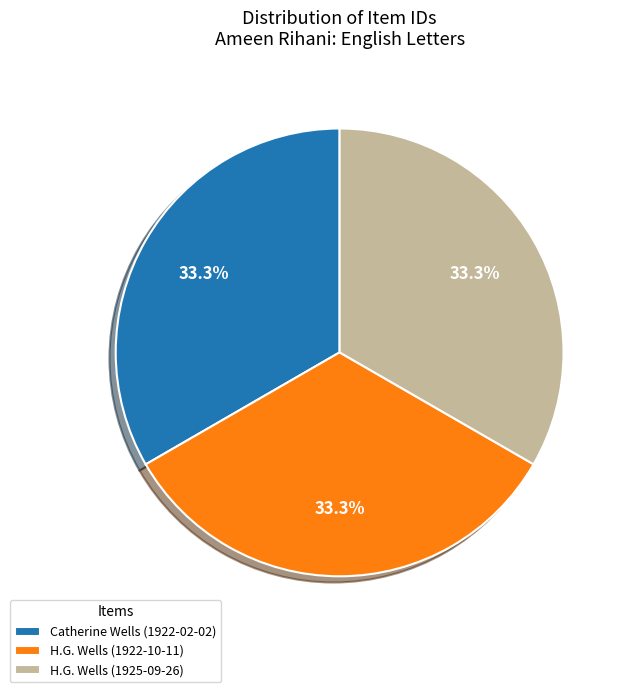

To the nearest percent, what portion does H.G. Wells (1922-10-11) represent?

33%